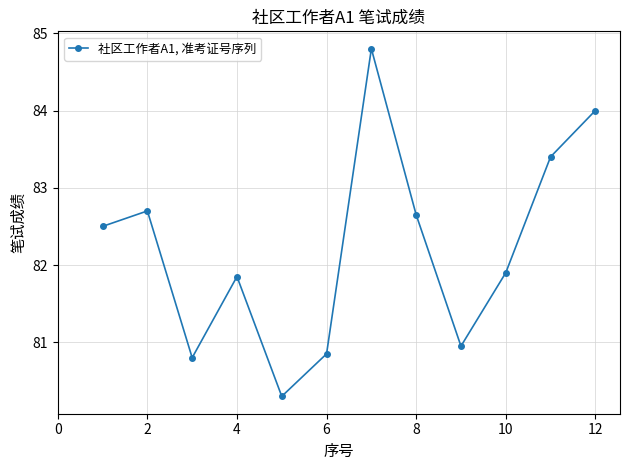

How many interior local peaks (higher than both neighbors) does the data have?

3